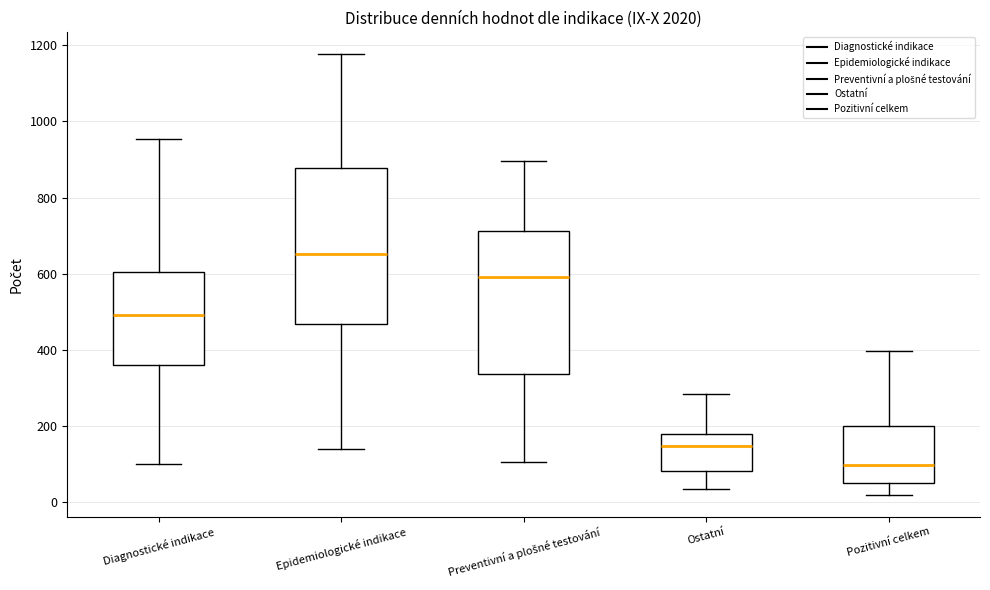

Reading left to right, transcribe this box plot: for each box, give where its median line is, the range the box spans, and where its two whiskers end, as read against the y-axis. The values are not printed on the chart, so give them approximately, as read against the axis.

Diagnostické indikace: median 500, box 360 to 600, whiskers 100 to 960
Epidemiologické indikace: median 660, box 460 to 880, whiskers 140 to 1180
Preventivní a plošné testování: median 600, box 340 to 720, whiskers 100 to 900
Ostatní: median 140, box 80 to 180, whiskers 40 to 280
Pozitivní celkem: median 100, box 60 to 200, whiskers 20 to 400